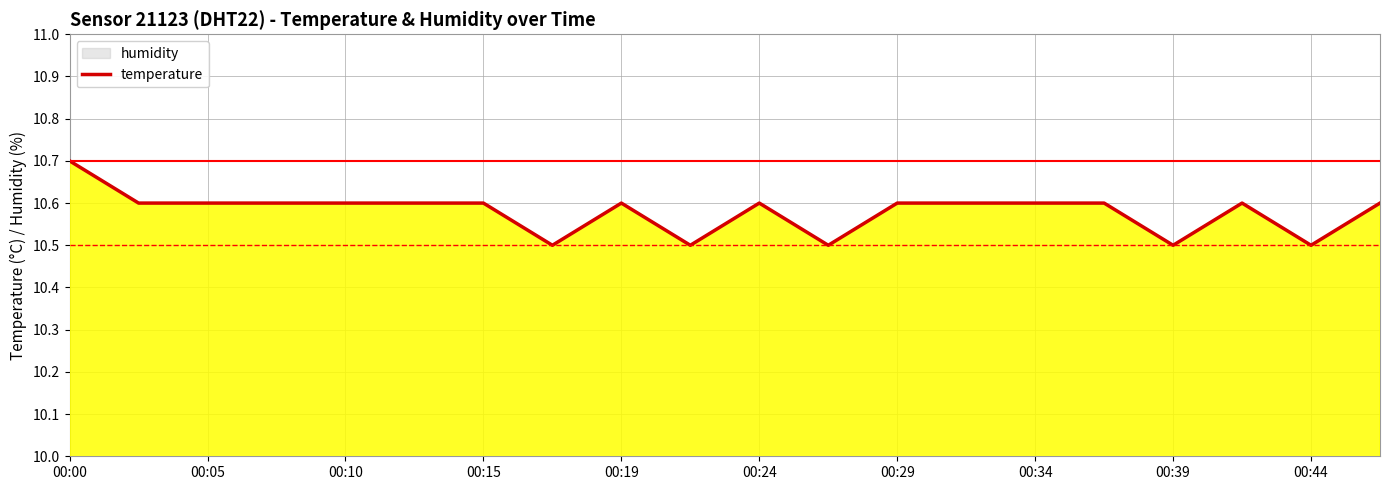

How many points are lower than both their immediate neighbors (excluding endpoints)?

5